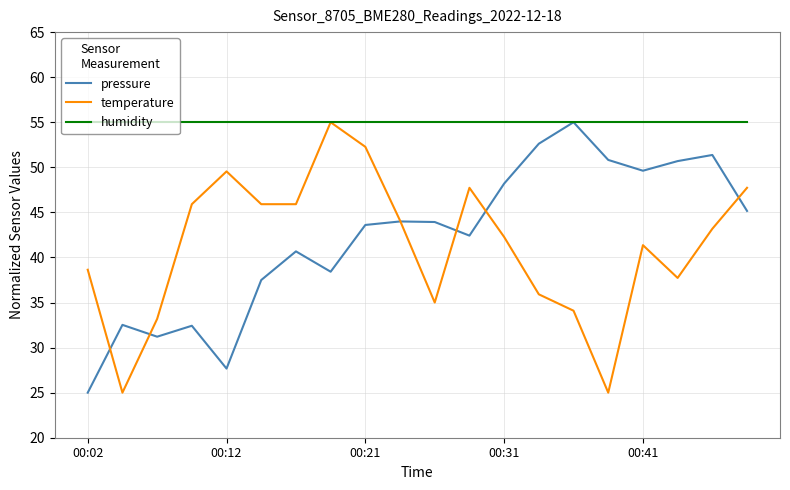

What is the sum of all temperature values?

825.5